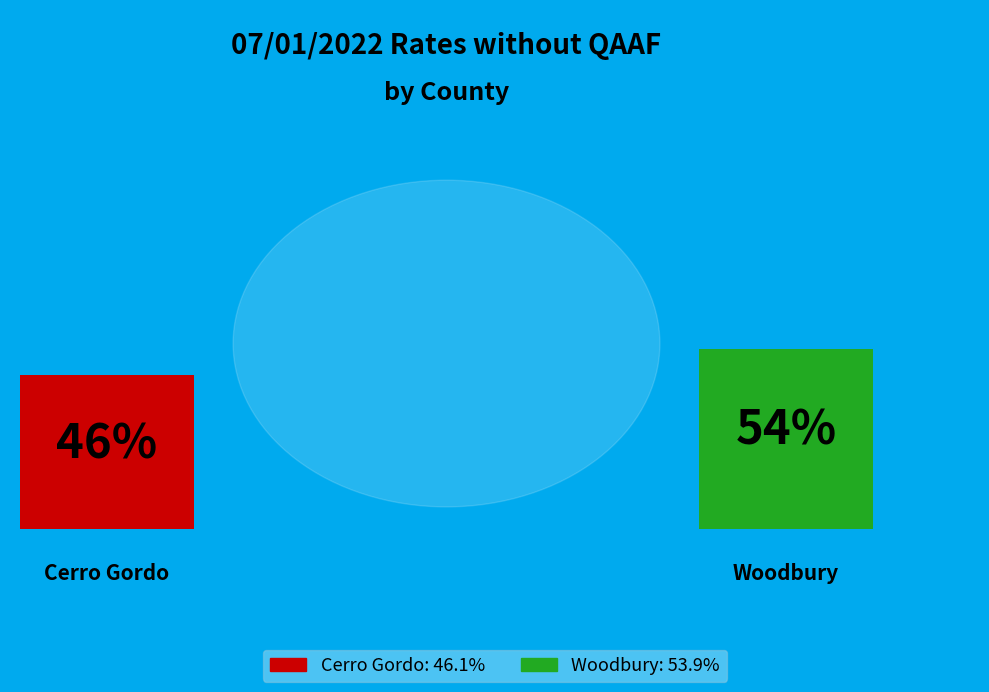

To the nearest percent, what is the difference between the Woodbury and Cerro Gordo slice percentages?

8%